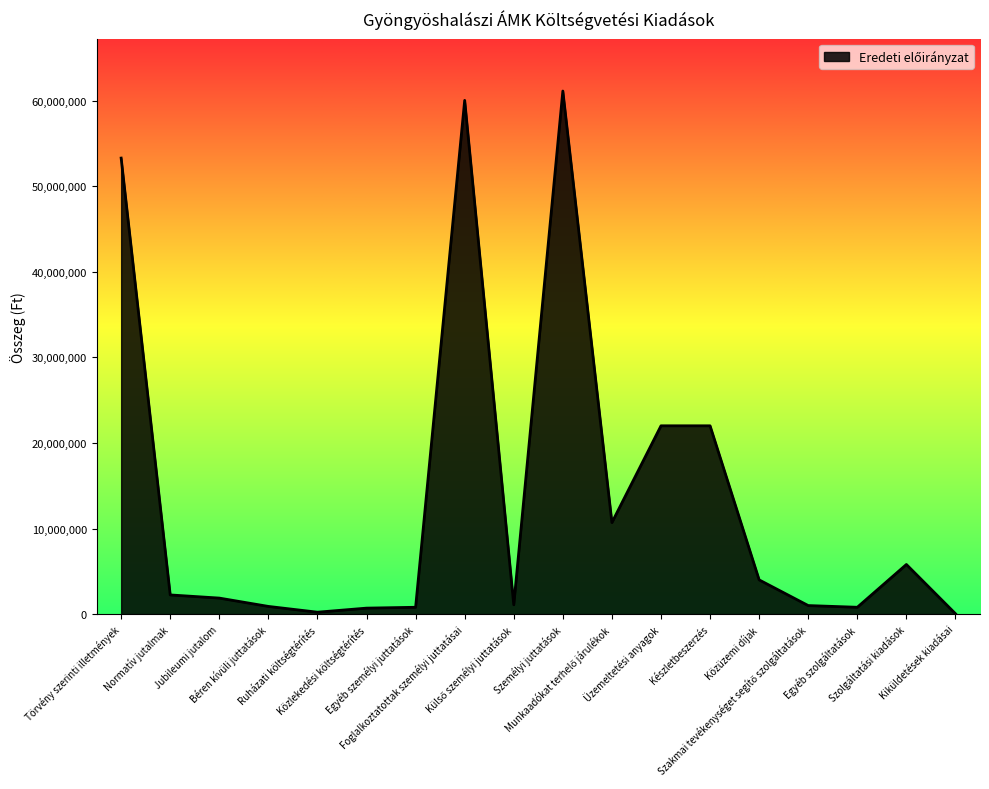

True or false: there are more than 2 points higher than both neighbors.

True